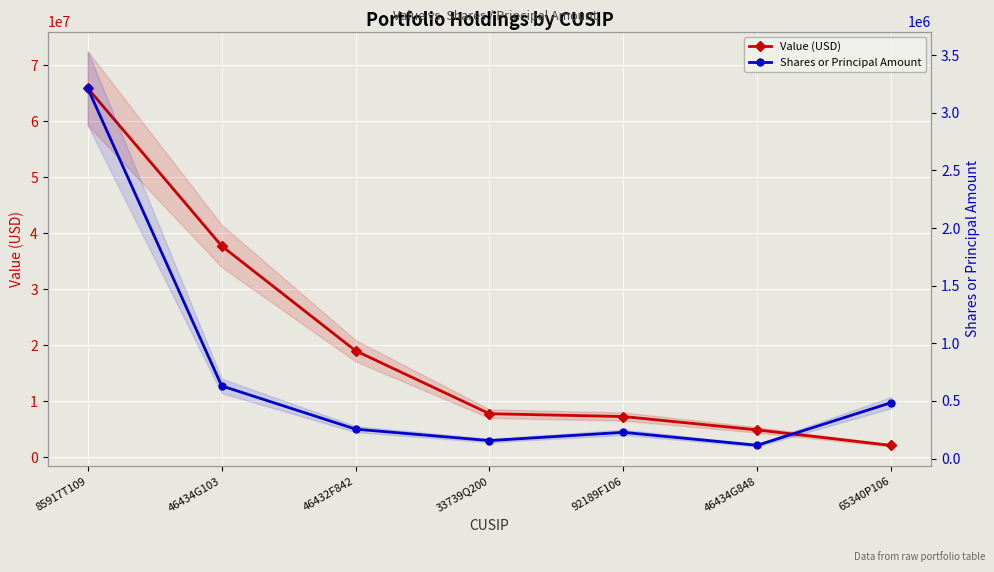

Does the chart display data point markers on the line(s)?

Yes